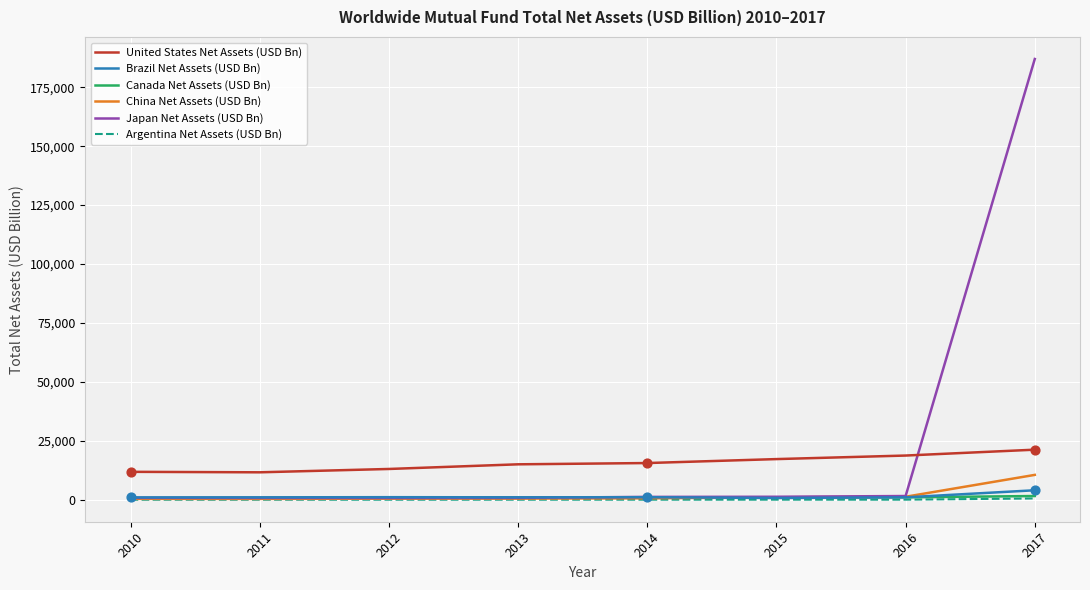

At how many categories does at least one series exceed 87512?

1